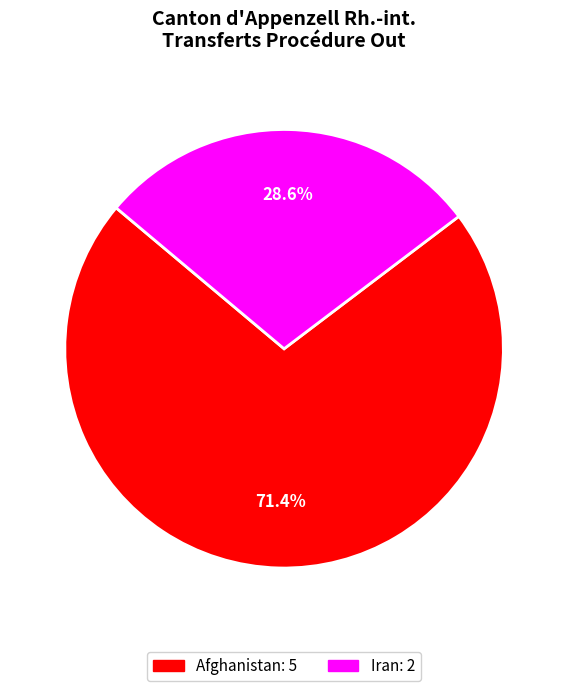

How many slices are in this pie chart?

2